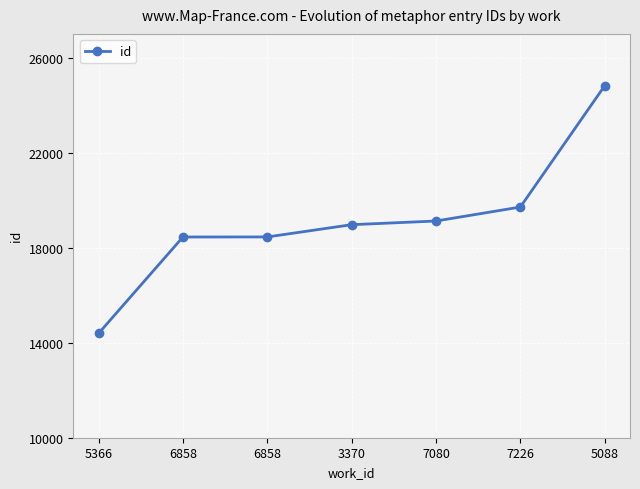

What is the difference between the maximum and minimum values?

10426